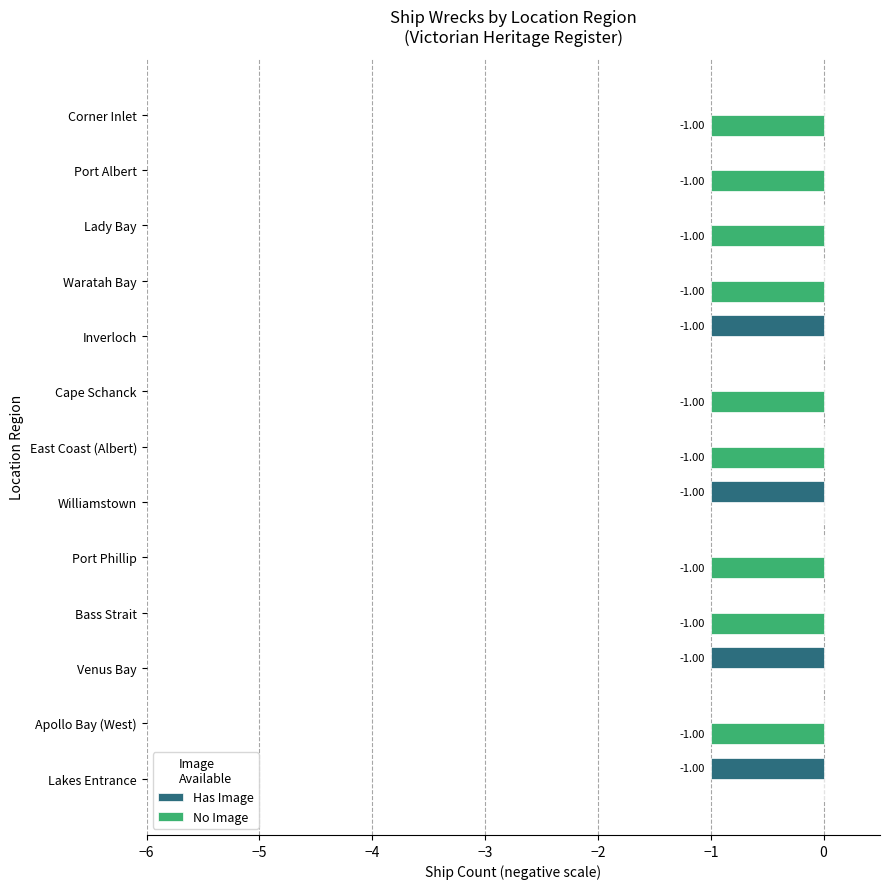

Which series has the largest total across all categories?

Has Image